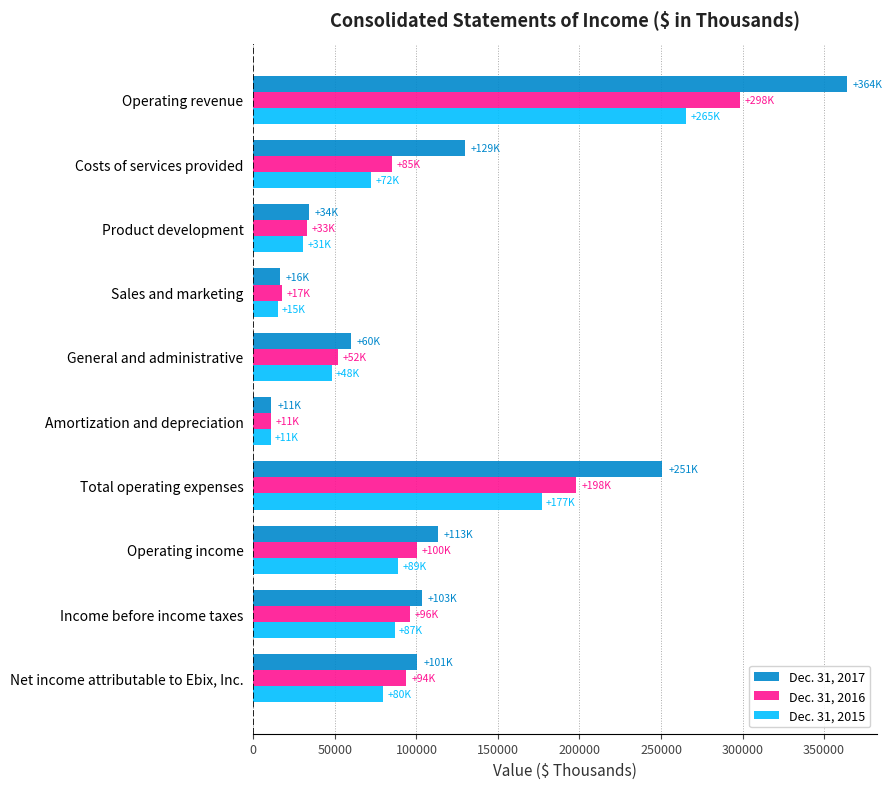

What is the difference between the Dec. 31, 2016 values at Sales and marketing and Income before income taxes?

78462